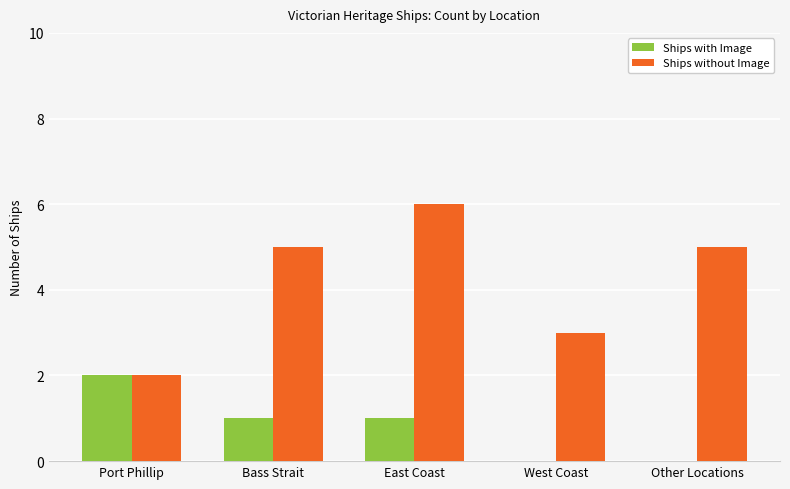

How many distinct data groups are displayed?

2